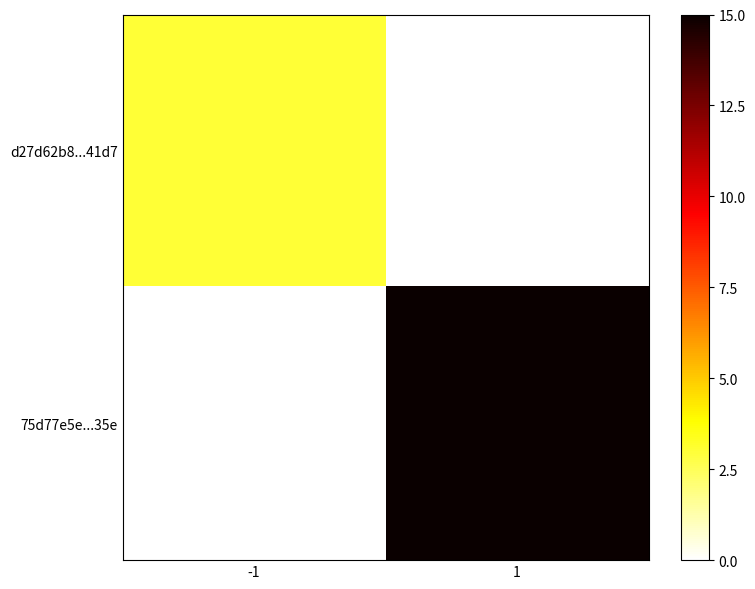

Between -1 and 1, which series saw the biggest shift?

75d77e5e...35e